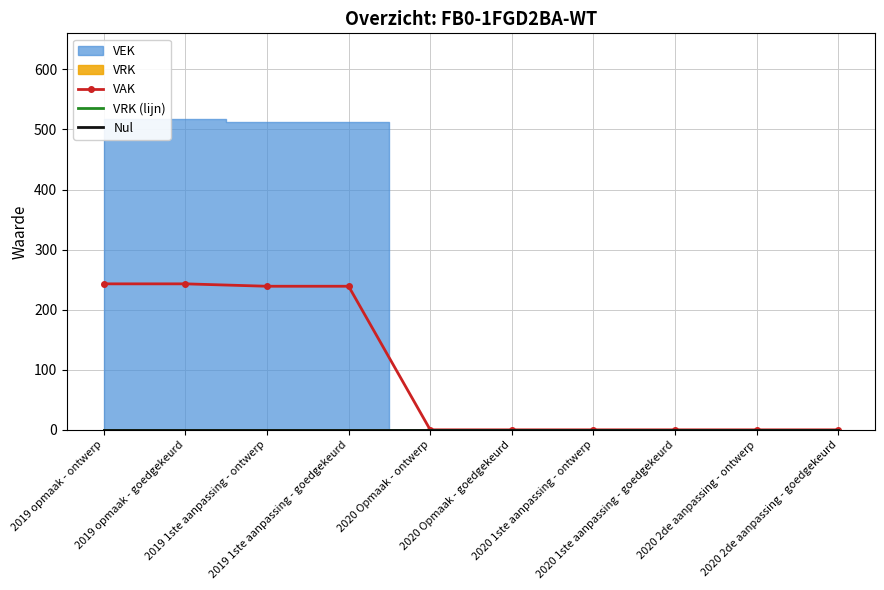

Is the value of Nul at 2019 1ste aanpassing - ontwerp greater than the value of VRK (lijn) at 2020 1ste aanpassing - goedgekeurd?

No